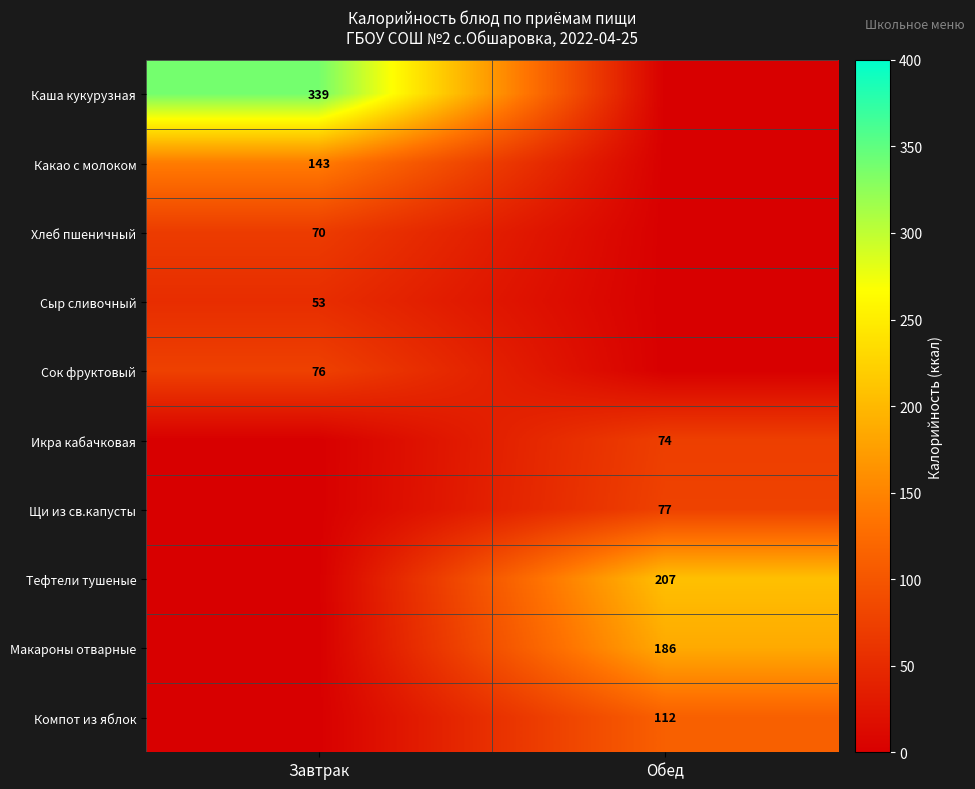

True or false: Икра кабачковая has a value of 45 at Обед.

False